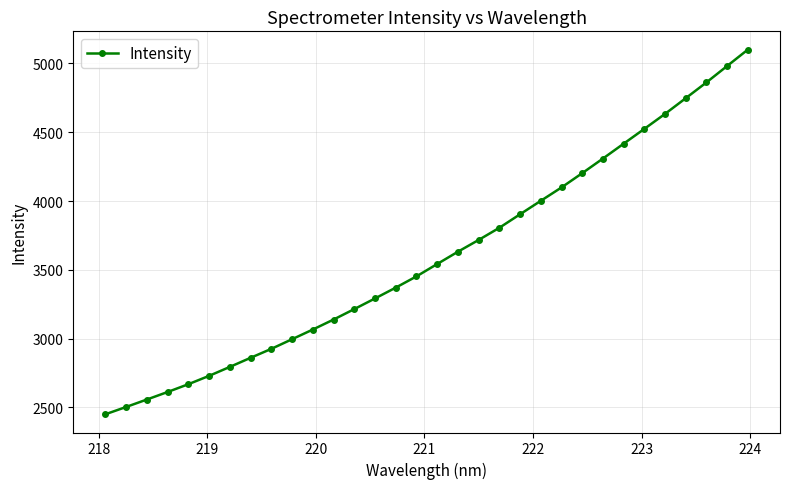

What is the minimum value shown in the chart?

2450.4